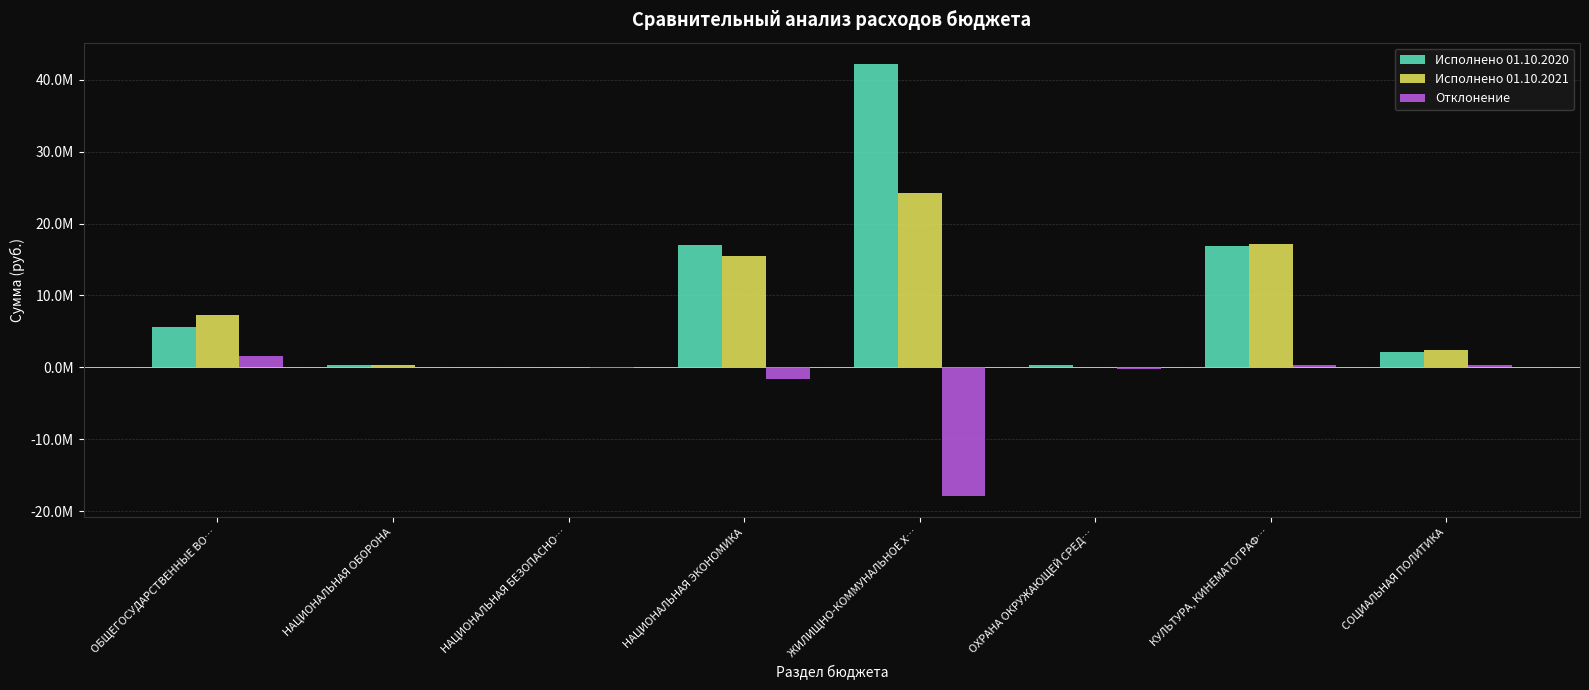

Reading left to right, list all the values displayed in this chart.

Исполнено 01.10.2020: 5676213.9	297543.9	24162.0	17028331.2	42165670.3	282921.1	16889658.9	2087987.0
Исполнено 01.10.2021: 7262707.5	372008.1	0.0	15475692.9	24319245.8	26238.2	17196948.6	2350301.4
Отклонение: 1586493.6	74464.2	-24162.0	-1552638.2	-17846424.5	-256682.8	307289.7	262314.4